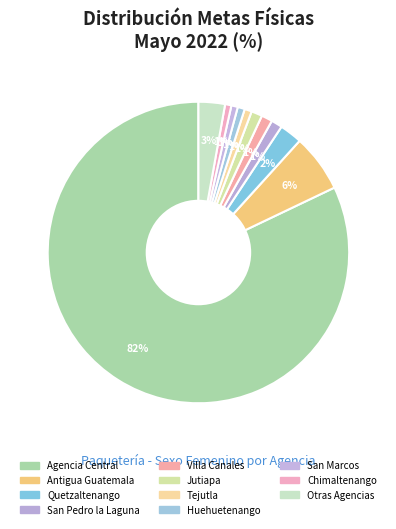

Which category has the biggest portion of the pie?

Agencia Central